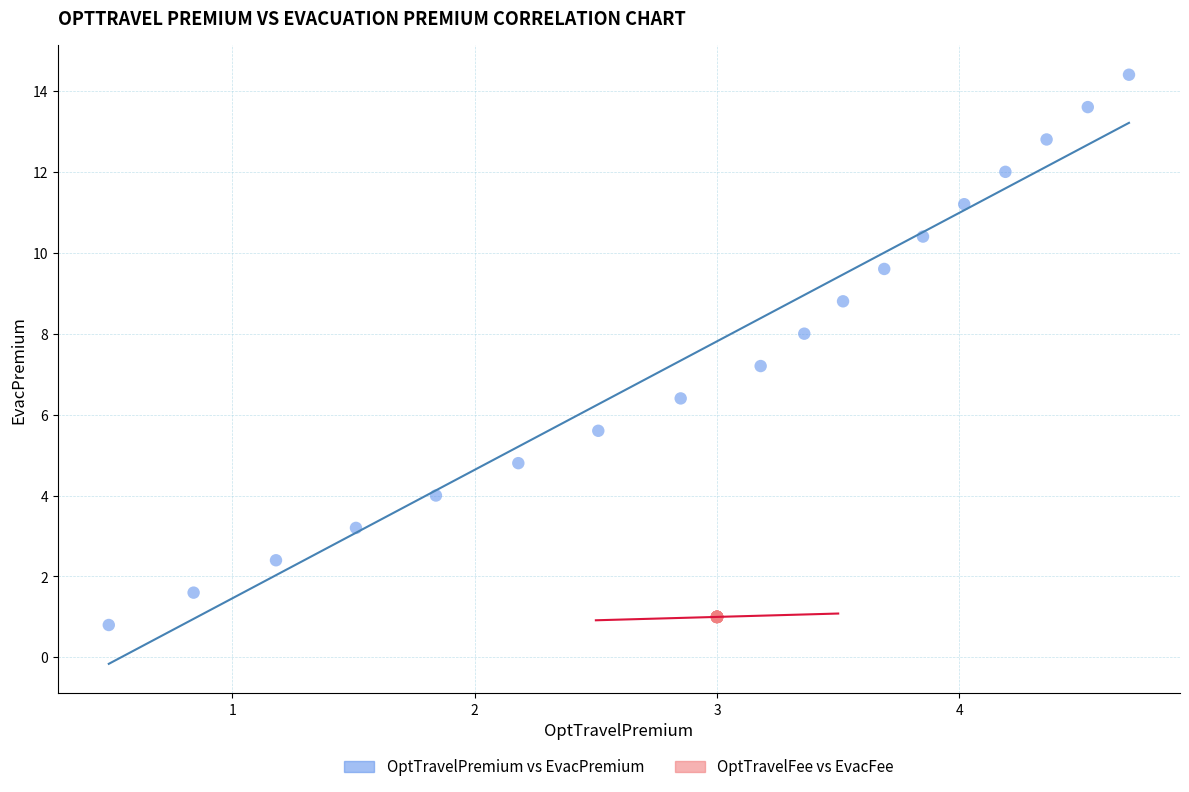

Which series reaches the maximum Y coordinate?

OptTravelPremium vs EvacPremium